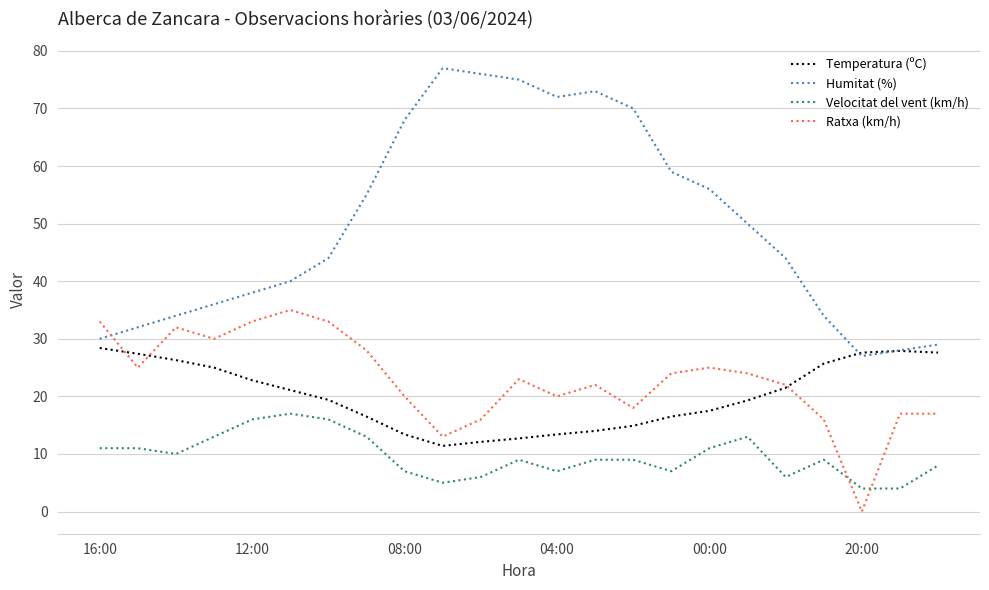

What is the lowest value of the Velocitat del vent (km/h) series?

4.0